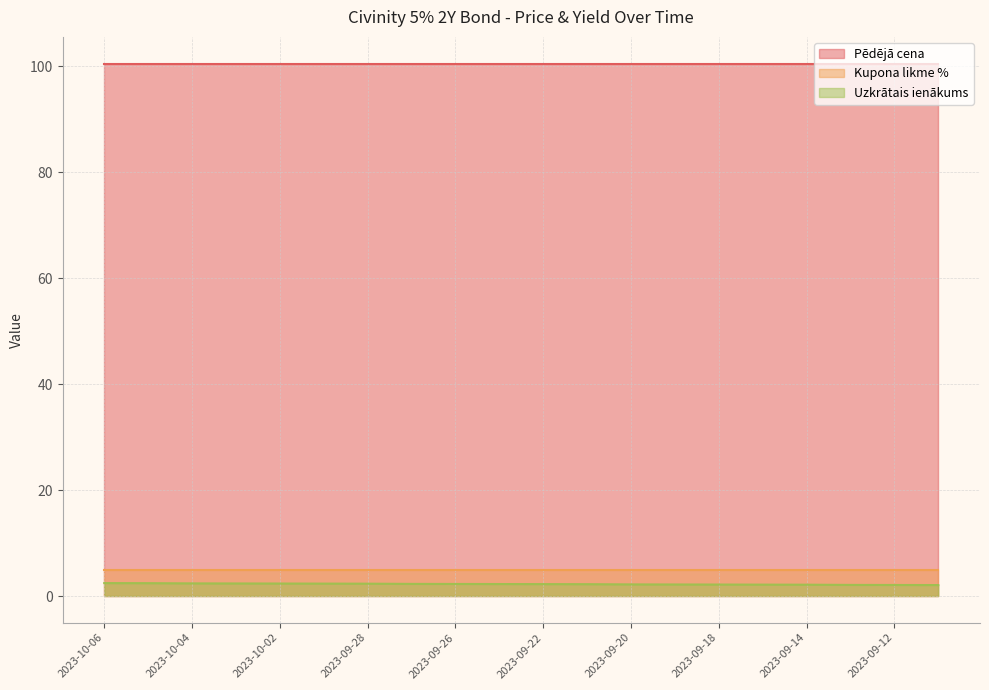

True or false: Uzkrātais ienākums and Kupona likme % cross at least once.

False